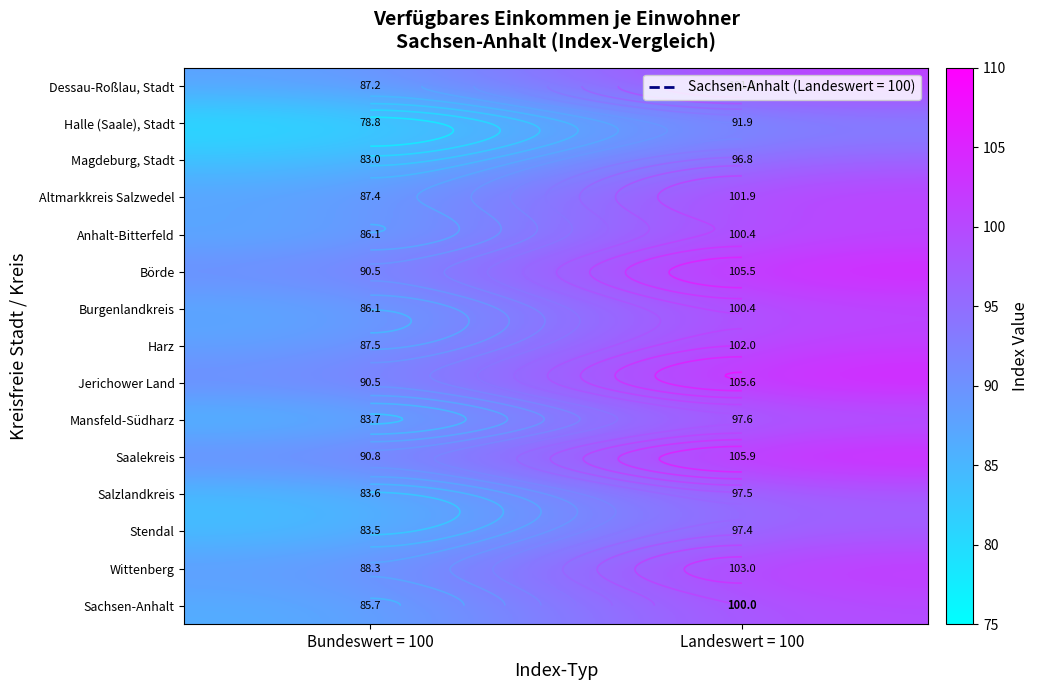

What is the difference between the maximum and minimum values in the Anhalt-Bitterfeld series?

14.3